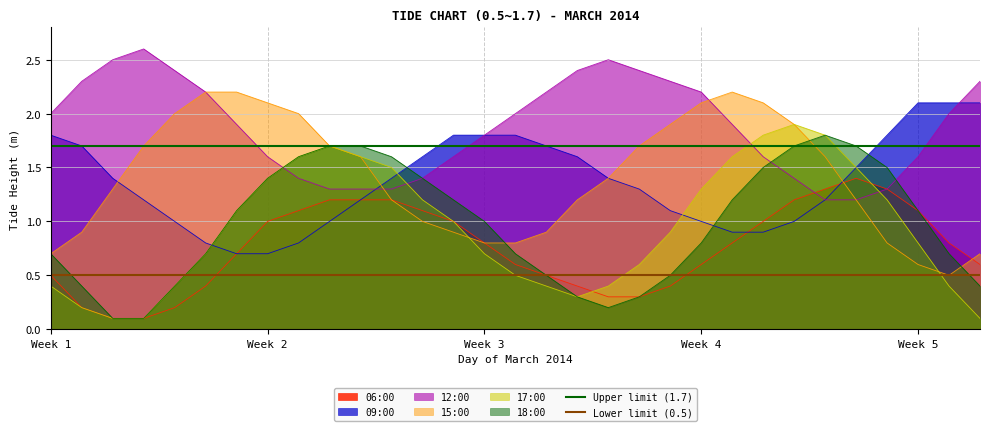

What is the value of the Lower limit (0.5) point at the 1st from the left?

0.5